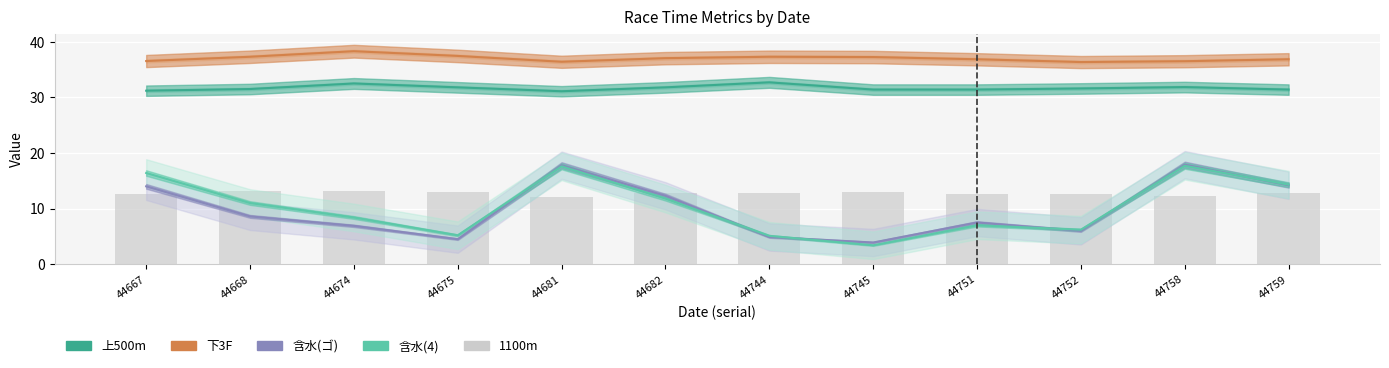

What is the sum of the 含水(4) values at 44758 and 44759?

32.0